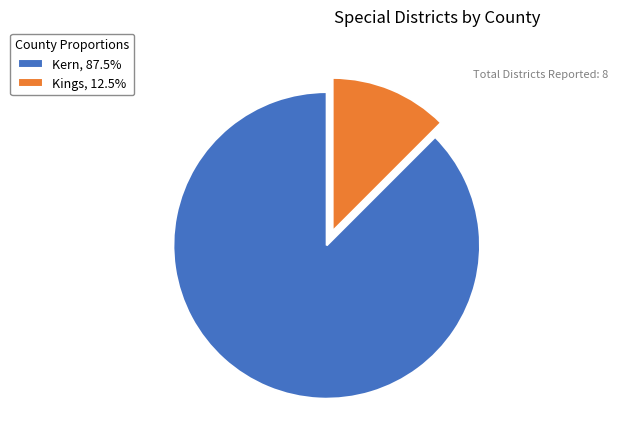

The Kings slice represents 7% of the pie. True or false?

False